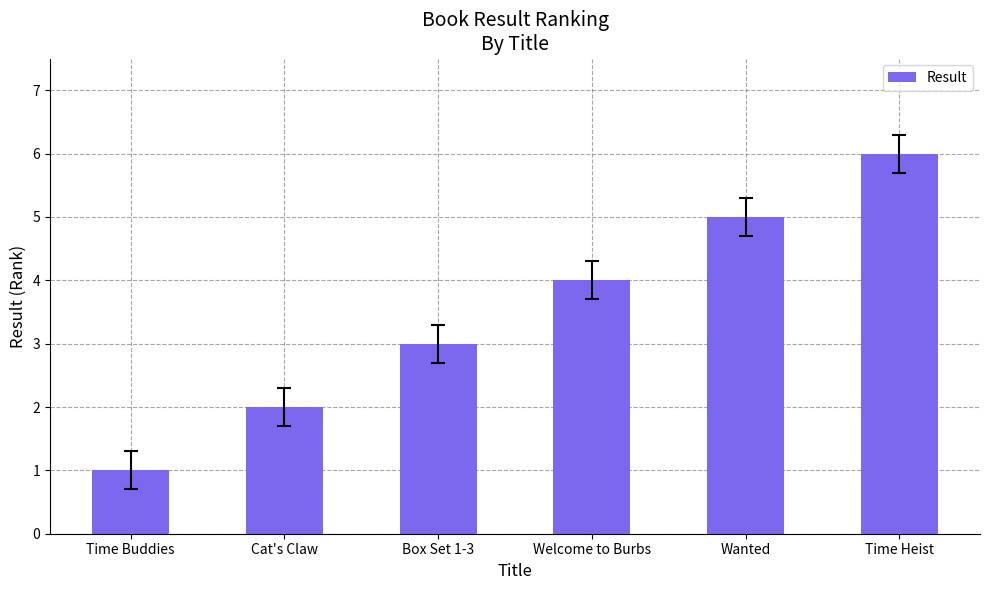

How many data points are less than 4?

3